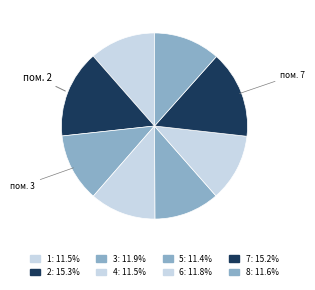

What is the largest slice in the pie chart?

2